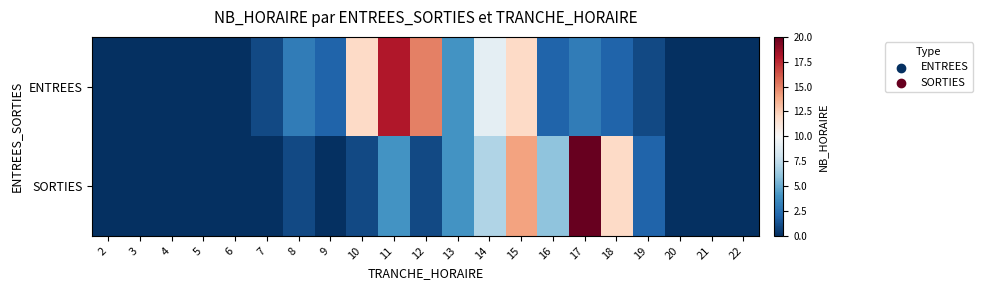

Which has a higher value, 6 or 7?

7